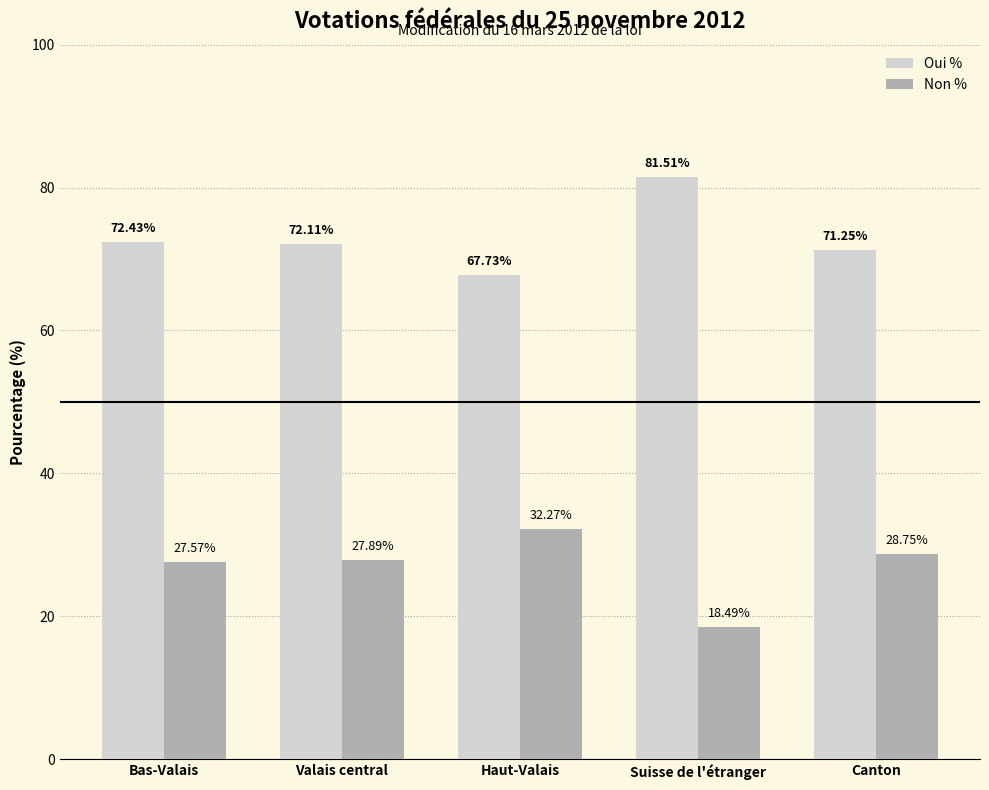

How many distinct data groups are displayed?

2